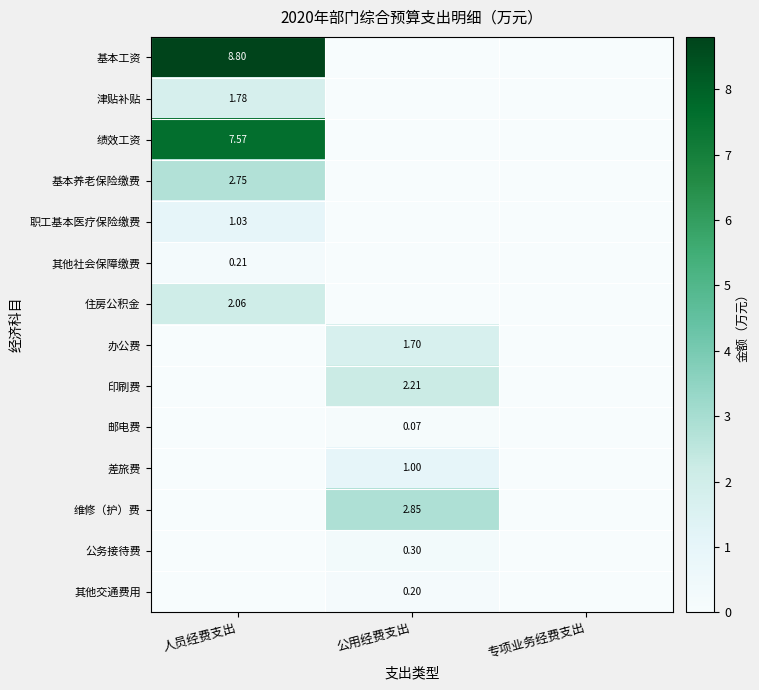

Rank the series by their maximum value, from highest to lowest.

基本工资, 绩效工资, 维修（护）费, 基本养老保险缴费, 印刷费, 住房公积金, 津贴补贴, 办公费, 职工基本医疗保险缴费, 差旅费, 公务接待费, 其他社会保障缴费, 其他交通费用, 邮电费